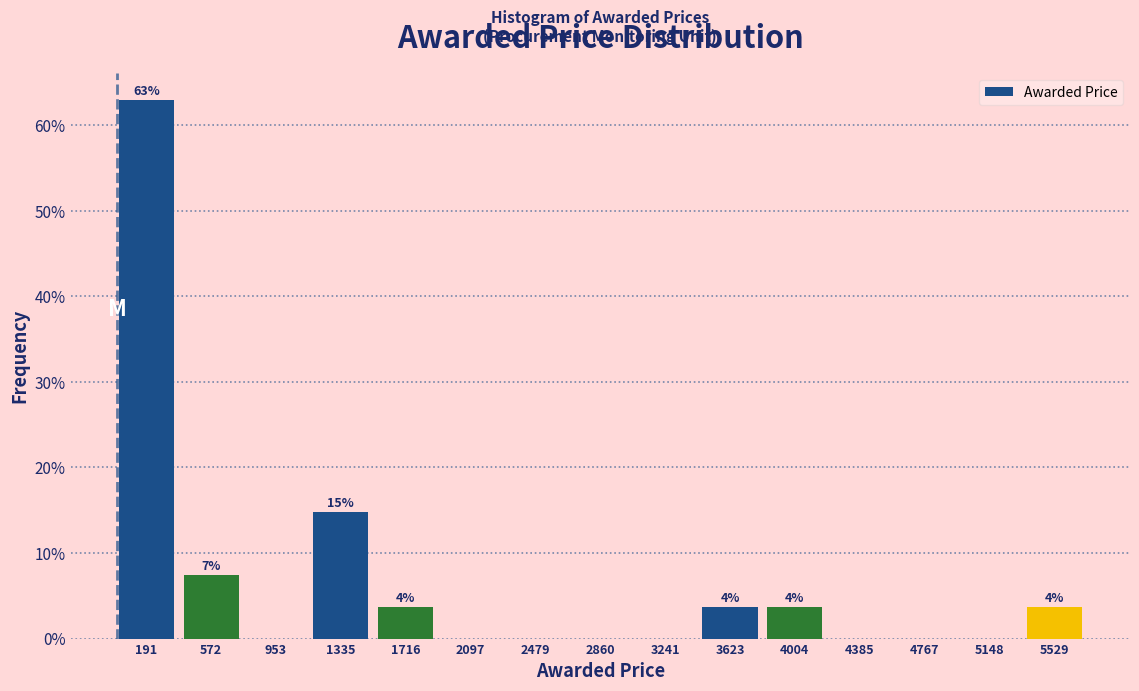

Which range on the x-axis has the tallest bar?

0 to 400